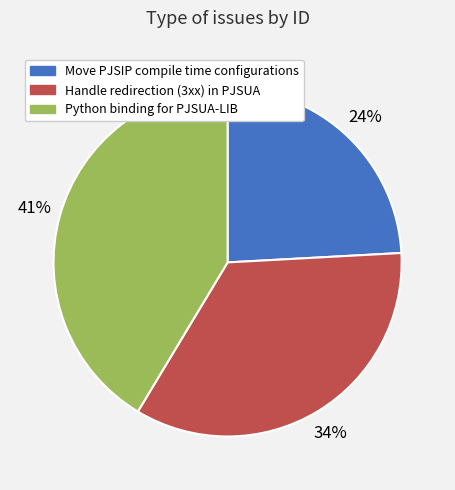

How many segments does this pie chart have?

3